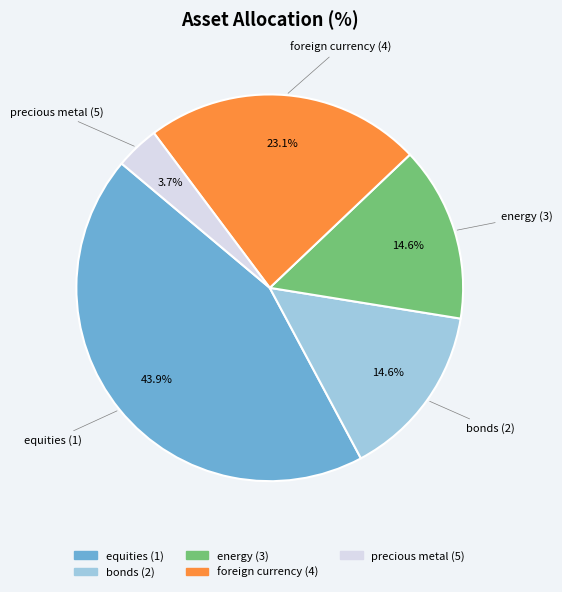

Which category has the biggest portion of the pie?

equities (1)